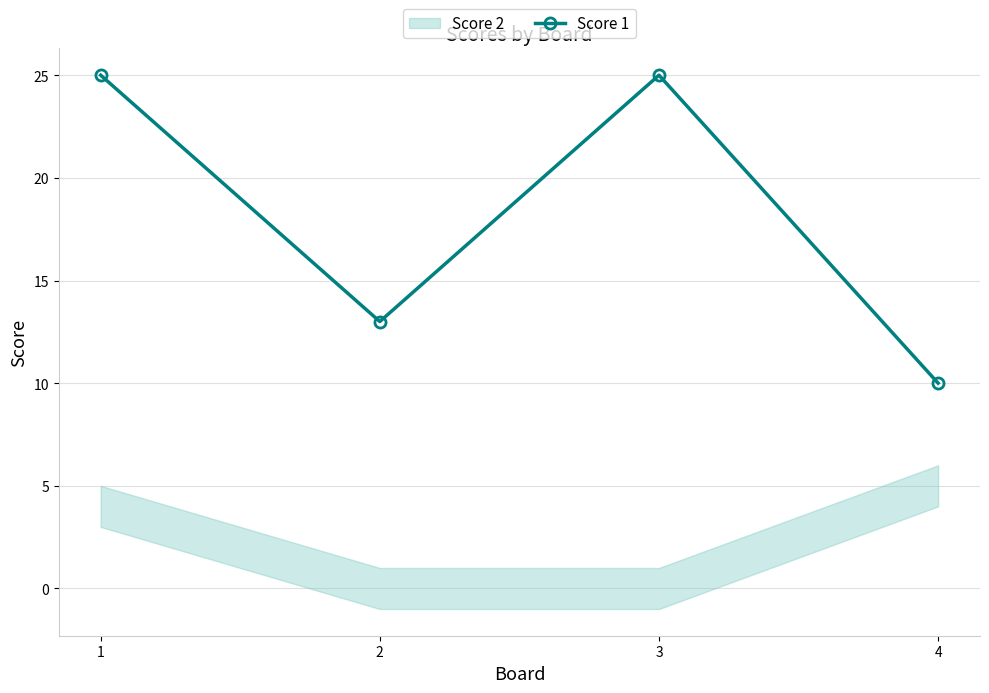

What is the smallest value displayed?

10